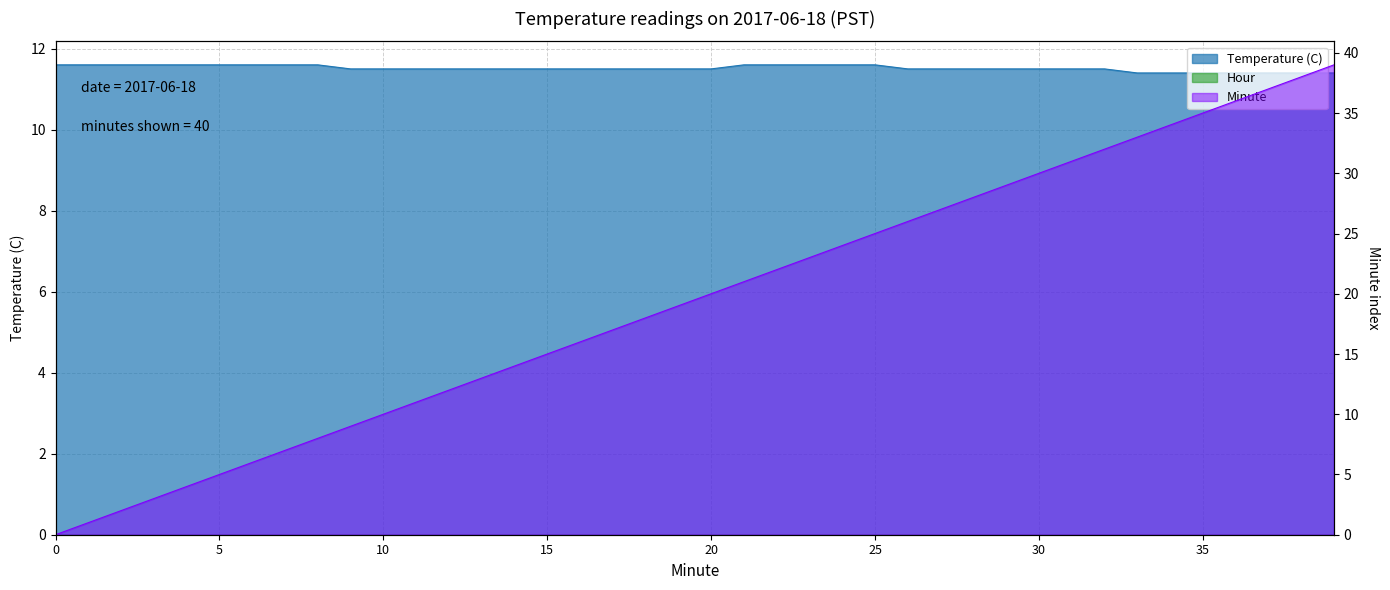

True or false: Minute and Temperature (C) cross at least once.

True